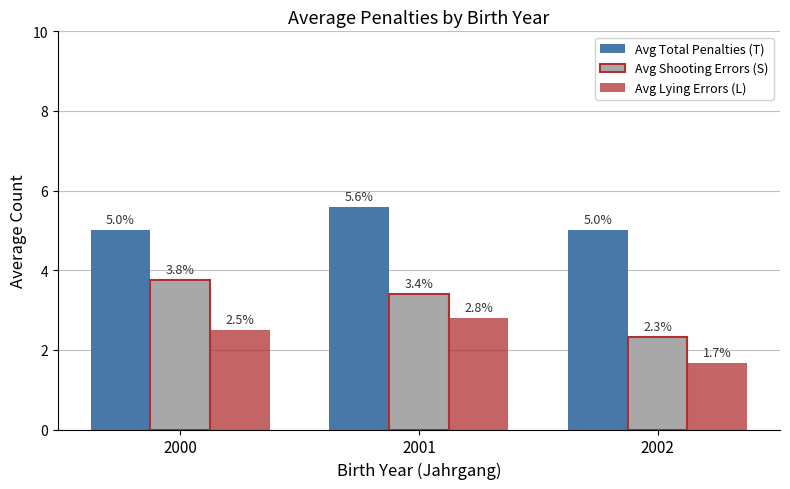

Is it true that Avg Lying Errors (L) equals 0.9 at 2000?

False